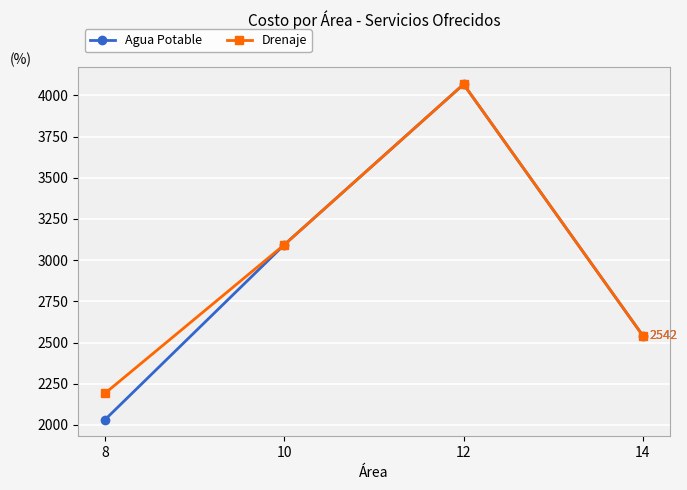

What is the sum of all Drenaje values?

11896